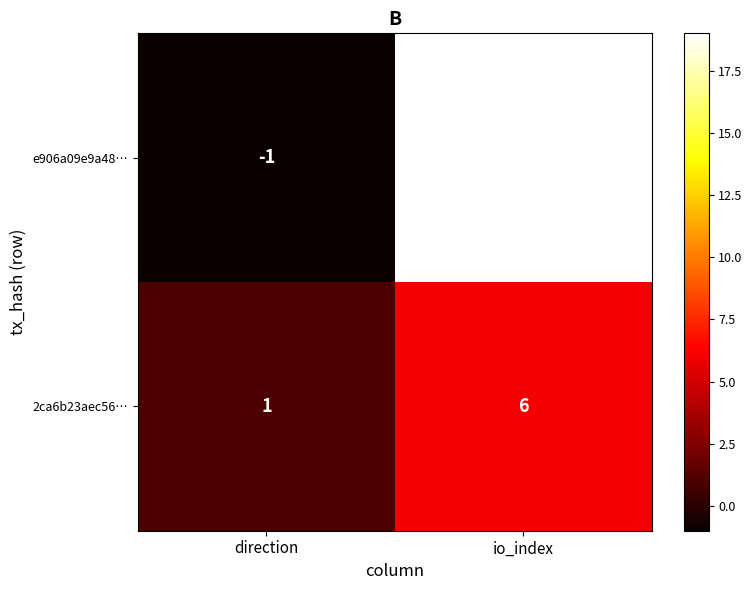

Reading left to right, list all the values displayed in this chart.

e906a09e9a48…: -1	19
2ca6b23aec56…: 1	6